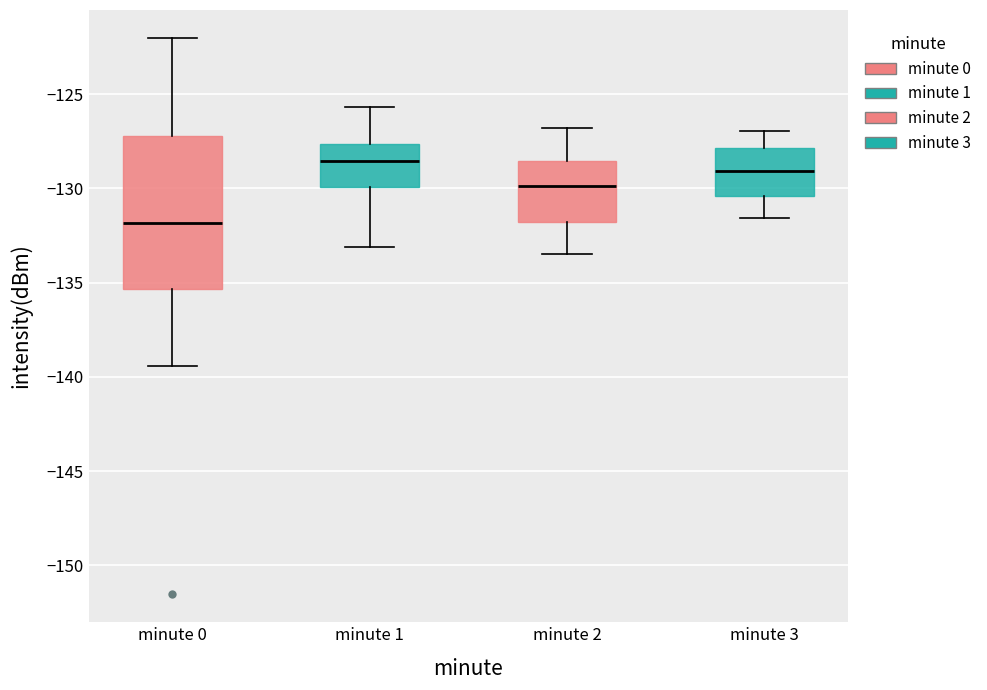

Where does the median line of the box for minute 0 sit on the y-axis? The values are not printed on the chart, so give them approximately, as read against the axis.

-132.0